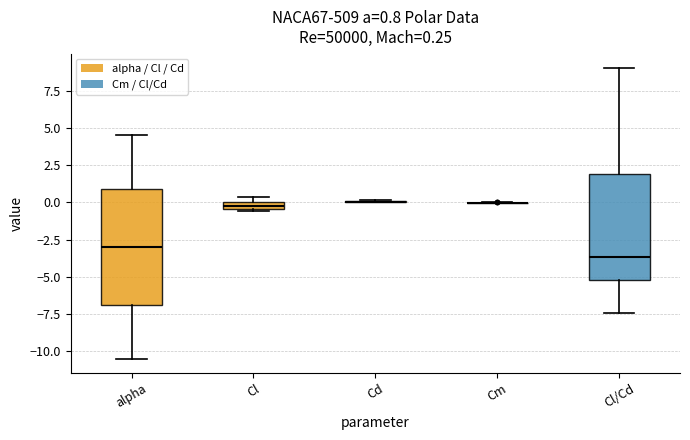

Comparing the boxes themselves (not the whiskers), which one is the tallest?

alpha